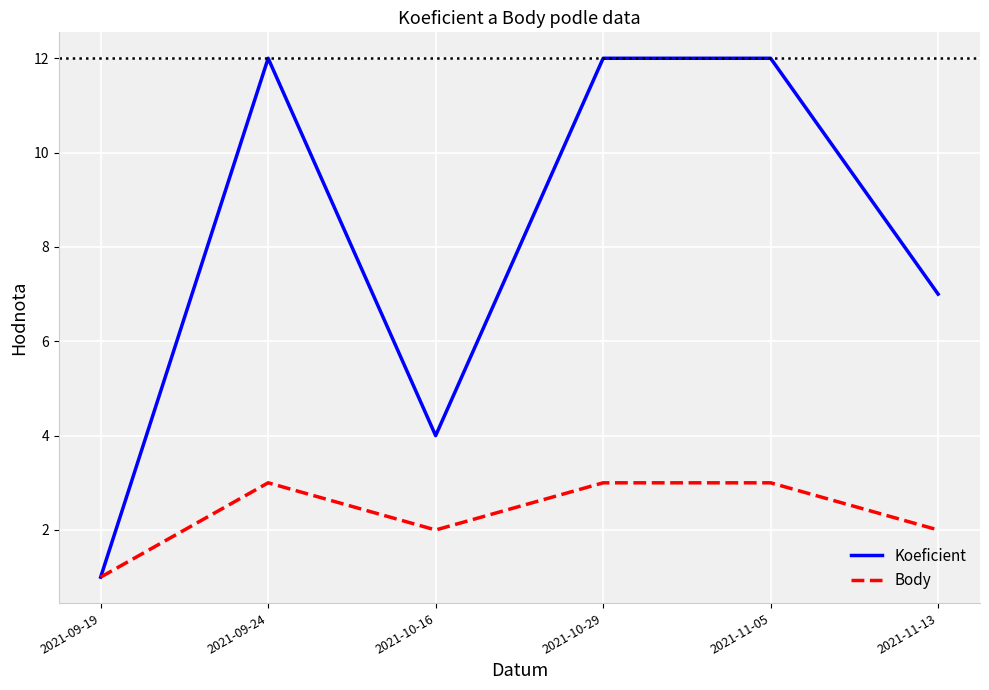

Rank the series by their maximum value, from highest to lowest.

Koeficient, Body